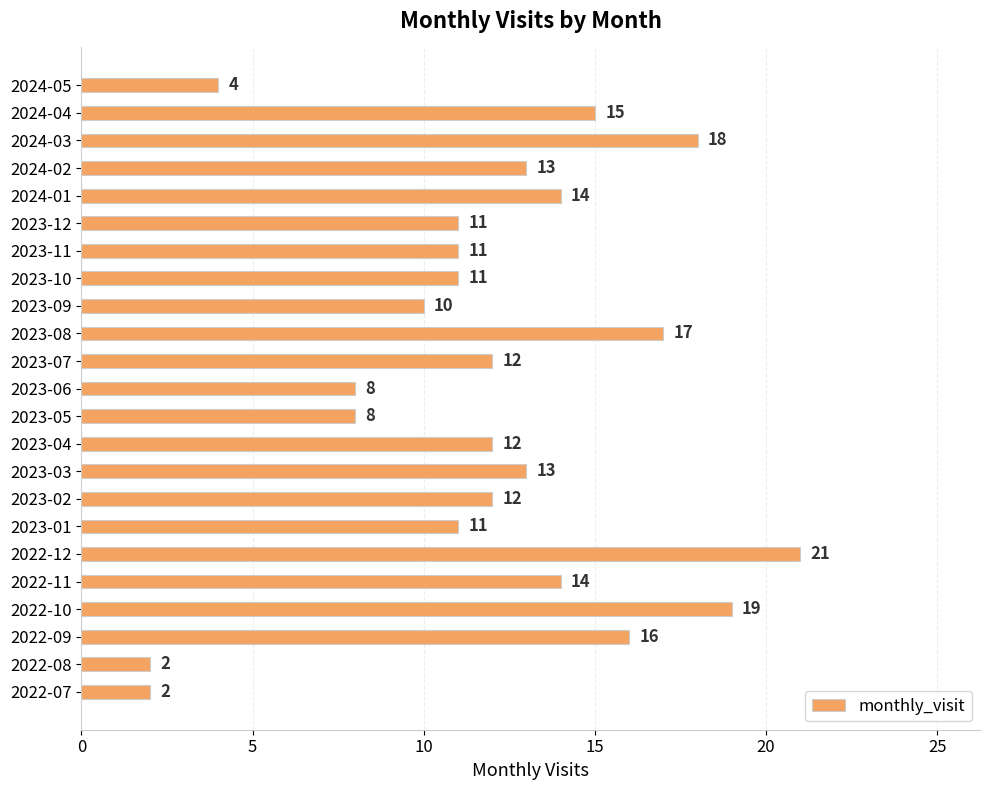

What is the change in value from 2022-08 to 2023-12?

+9